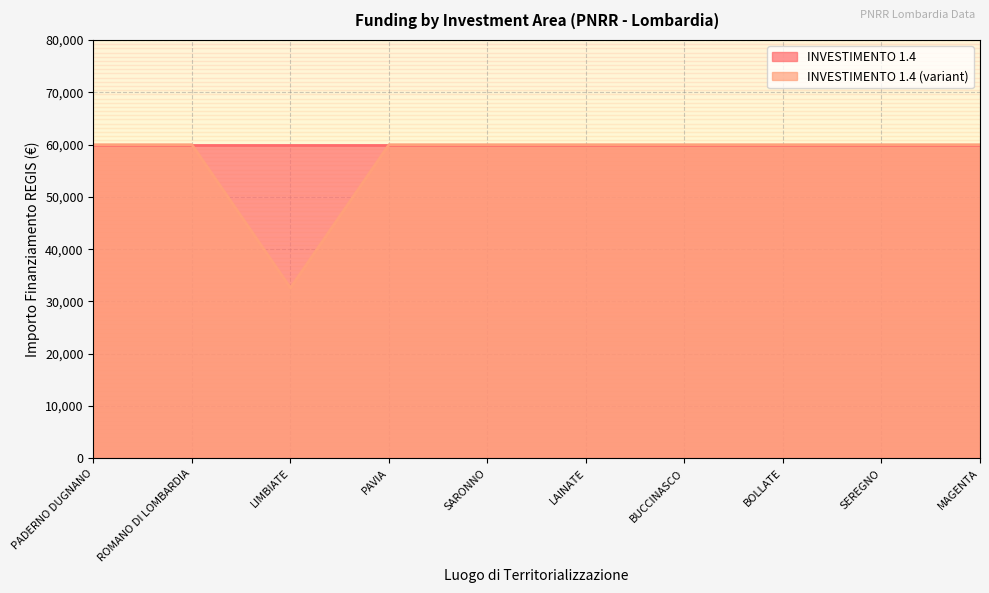

At which category does the data reach its first local valley?

LIMBIATE